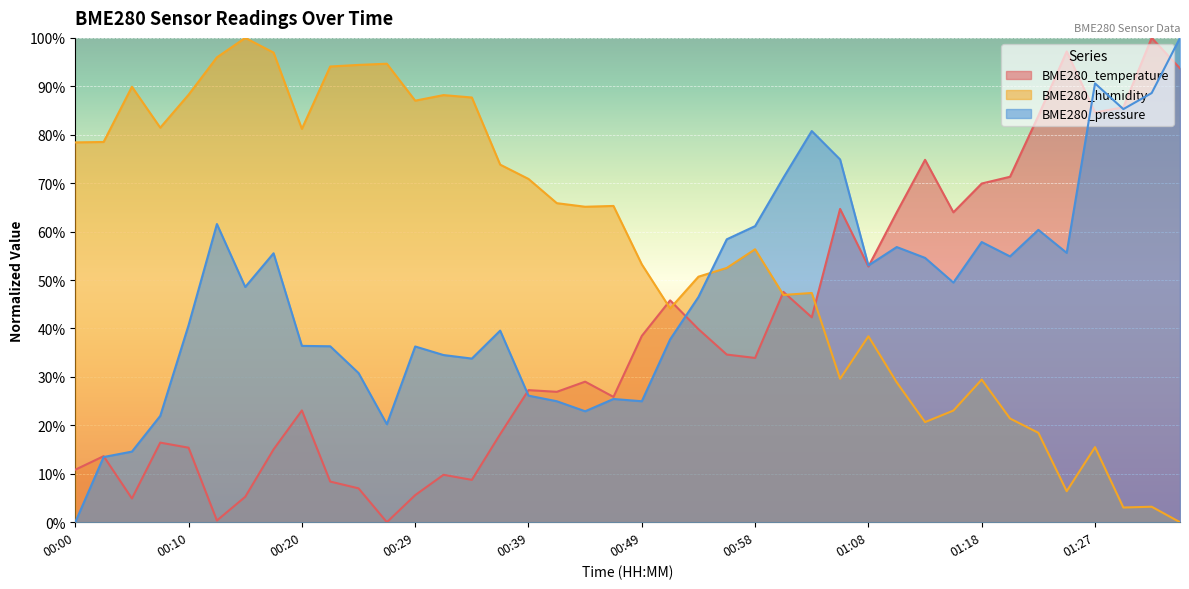

What is the label of the 37th point from the right?

00:07